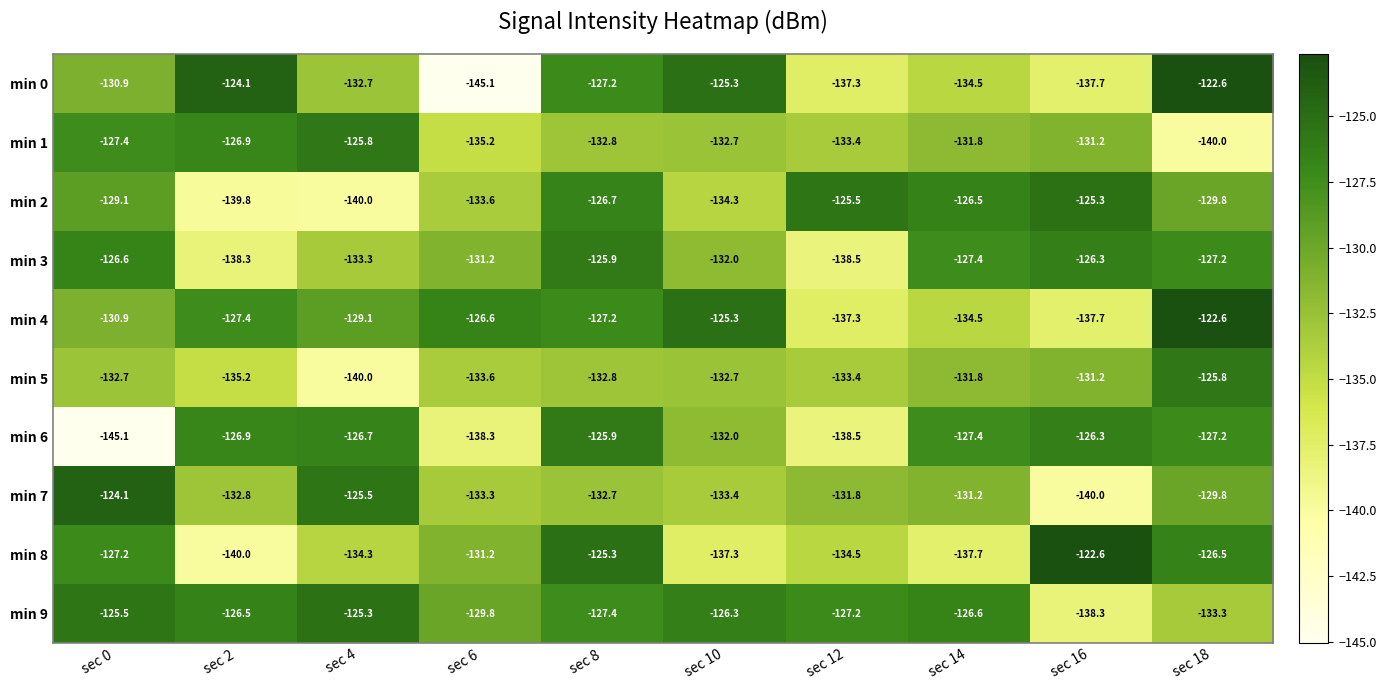

Which series has the largest total across all categories?

min 9